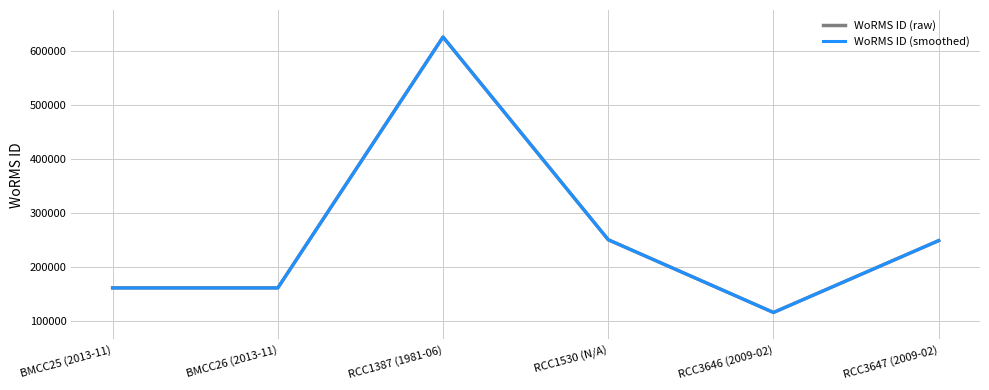

True or false: WoRMS ID (raw) has a value of 262818 at BMCC26 (2013-11).

False